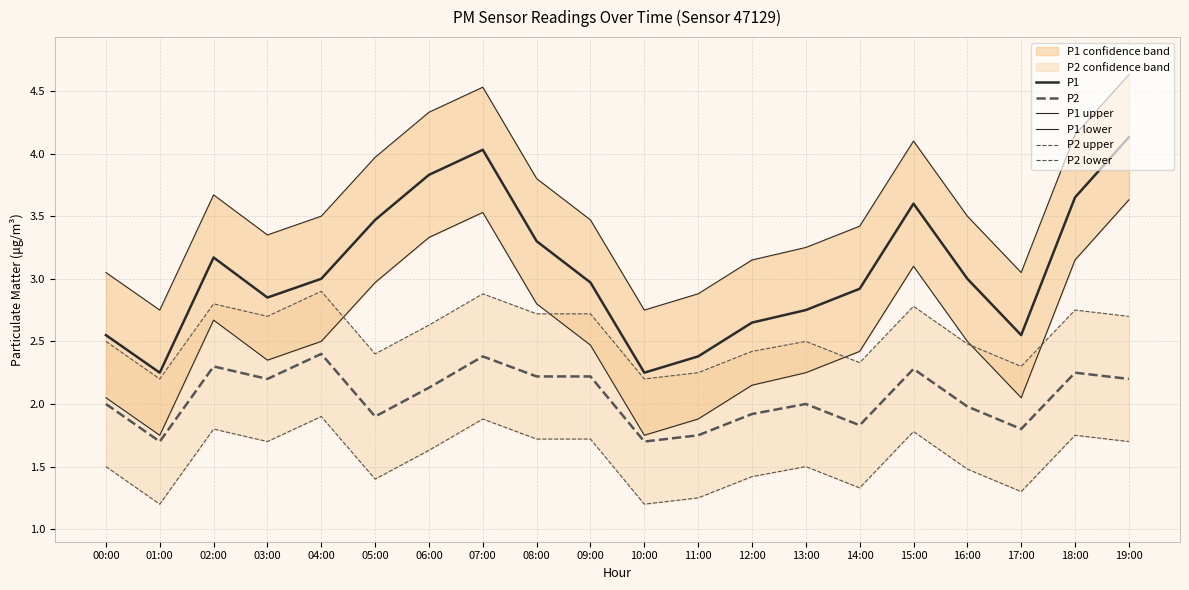

What is the sum of the P2 values at 13:00 and 19:00?

4.2